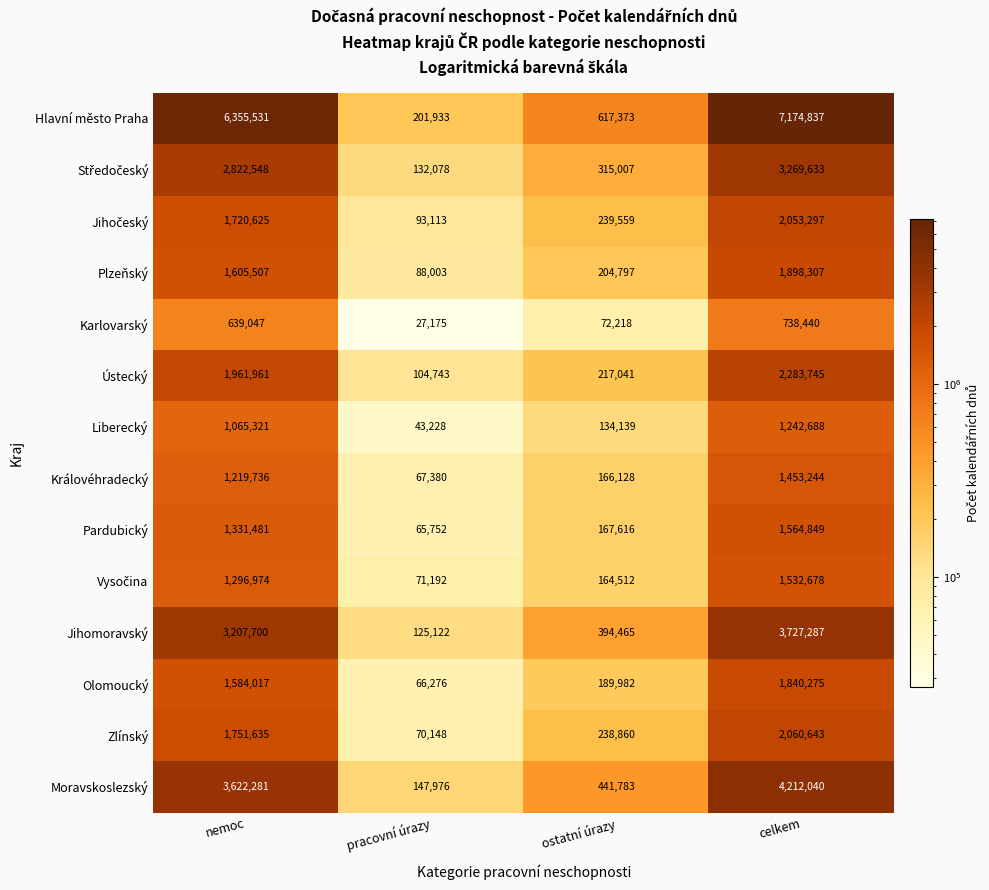

Is it true that Zlínský equals 39637 at pracovní úrazy?

False